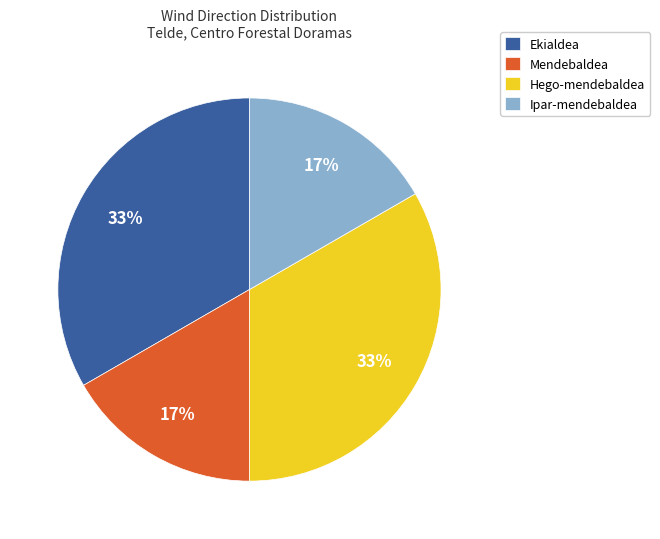

To the nearest percent, what is the combined percentage of Ekialdea and Ipar-mendebaldea?

50%